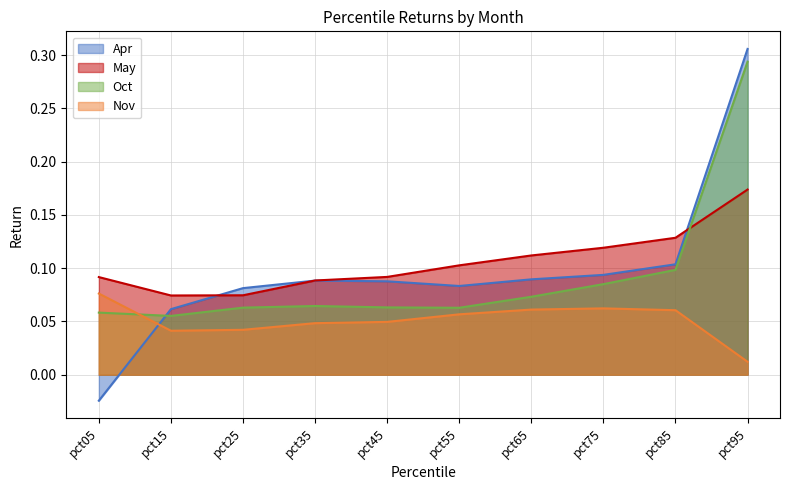

At which label is Nov closest to 0?

pct95